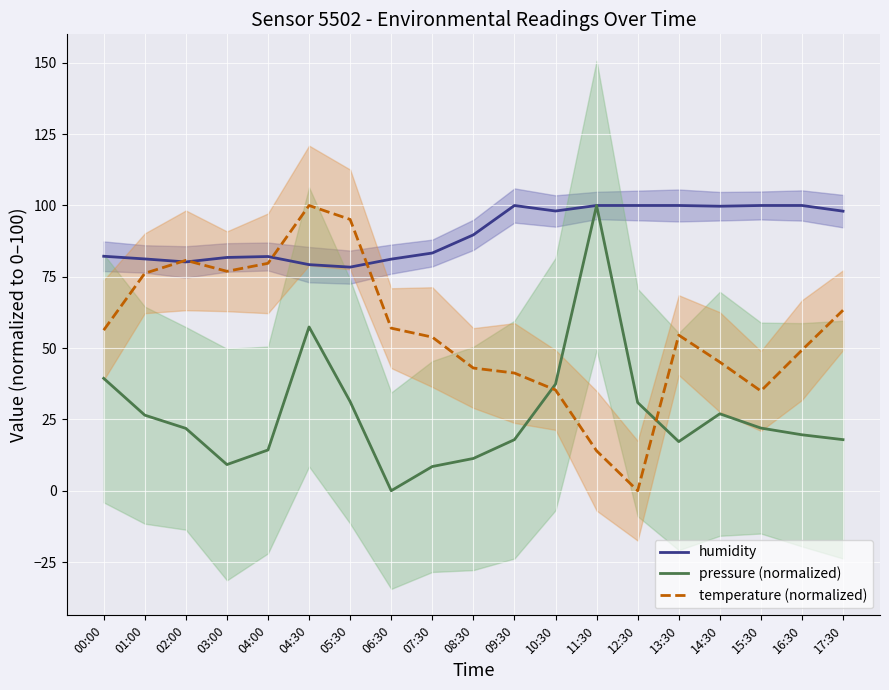

At which label is humidity closest to 89?

08:30